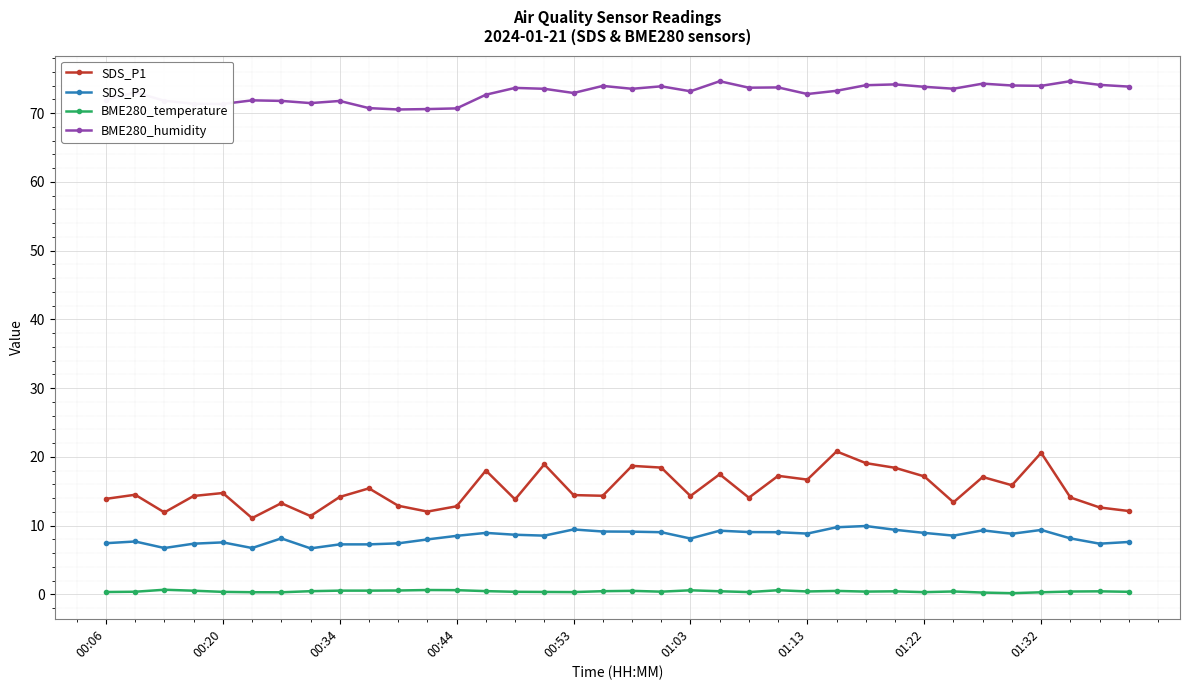

What is the maximum value shown in the chart?

74.7